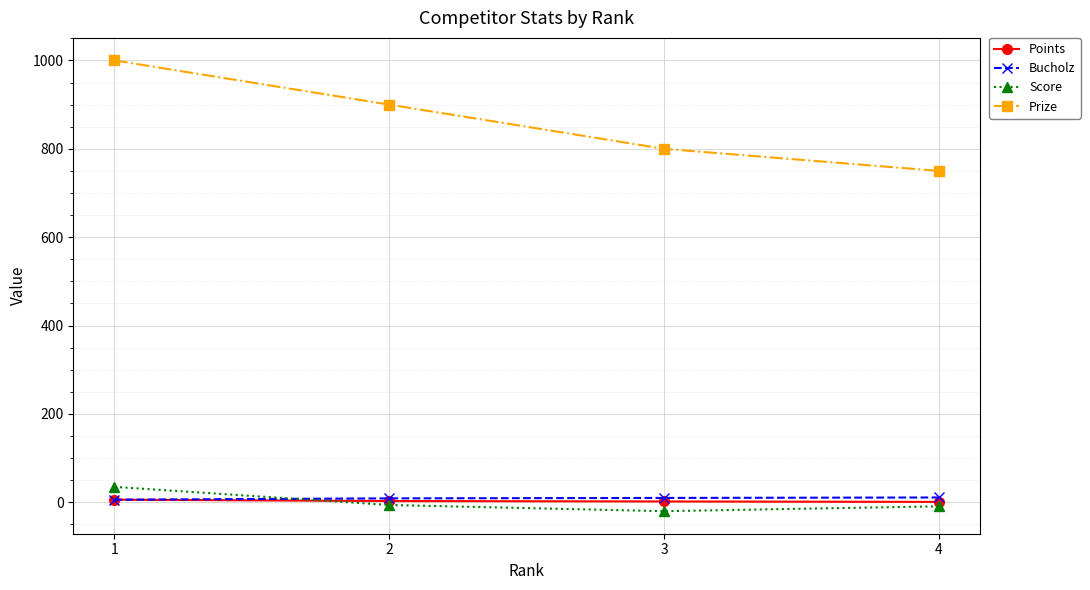

What is the spread (max minus min) of values at 4?

759